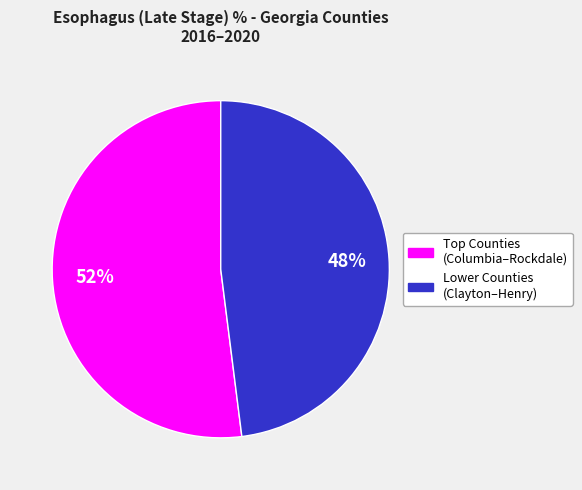

To the nearest percent, what is the average slice percentage?

50%